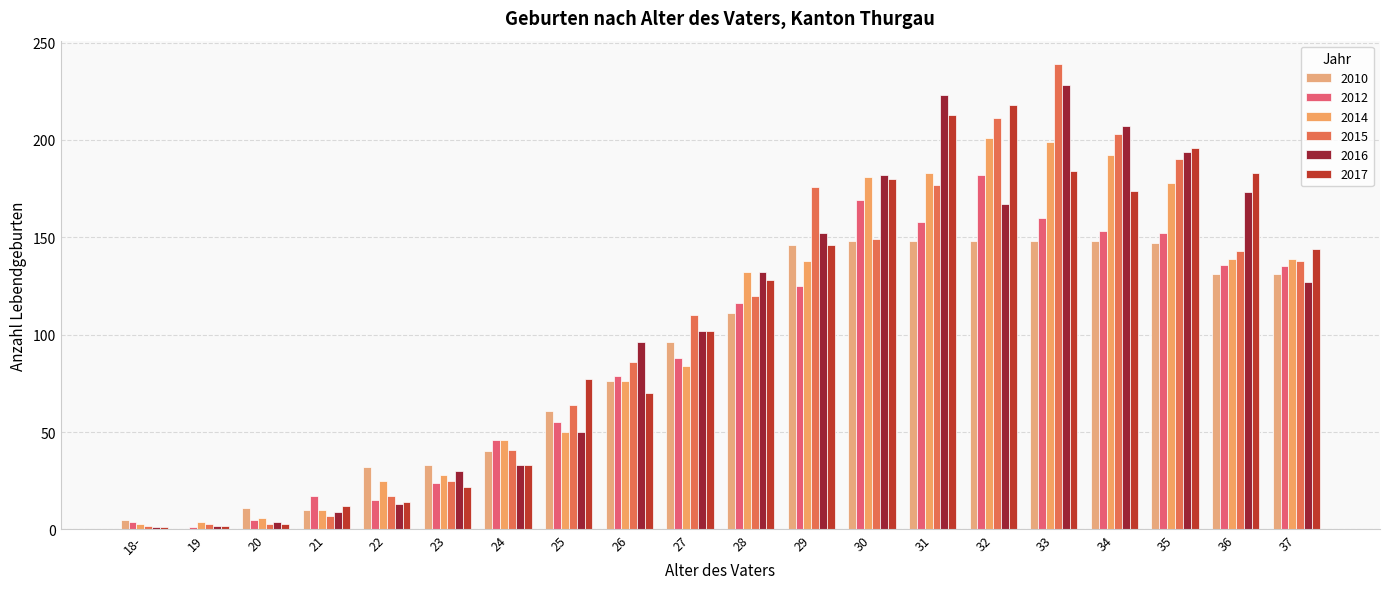

Reading left to right, what are all the values shown in this chart?

2010: 5	0	11	10	32	33	40	61	76	96	111	146	148	148	148	148	148	147	131	131
2012: 4	1	5	17	15	24	46	55	79	88	116	125	169	158	182	160	153	152	136	135
2014: 3	4	6	10	25	28	46	50	76	84	132	138	181	183	201	199	192	178	139	139
2015: 2	3	3	7	17	25	41	64	86	110	120	176	149	177	211	239	203	190	143	138
2016: 1	2	4	9	13	30	33	50	96	102	132	152	182	223	167	228	207	194	173	127
2017: 1	2	3	12	14	22	33	77	70	102	128	146	180	213	218	184	174	196	183	144